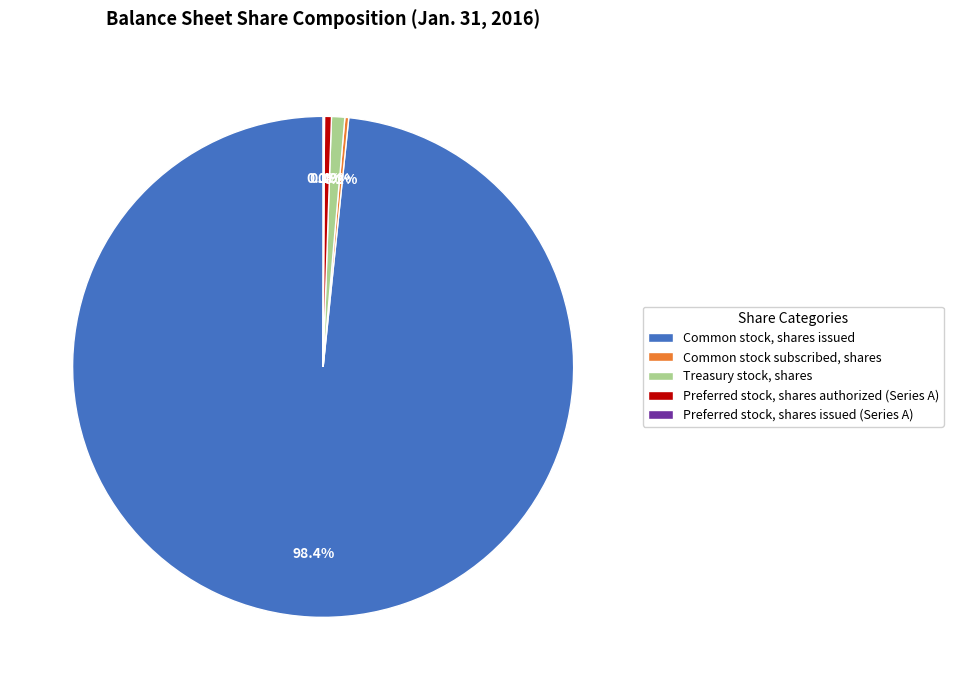

How much of the chart is everything except Preferred stock, shares authorized (Series A)?

99.6%